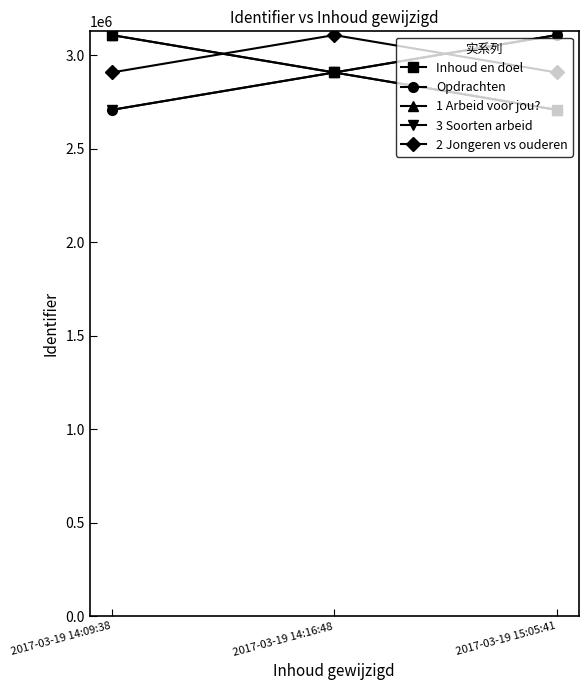

What is the average value of the 2 Jongeren vs ouderen series?

2975544